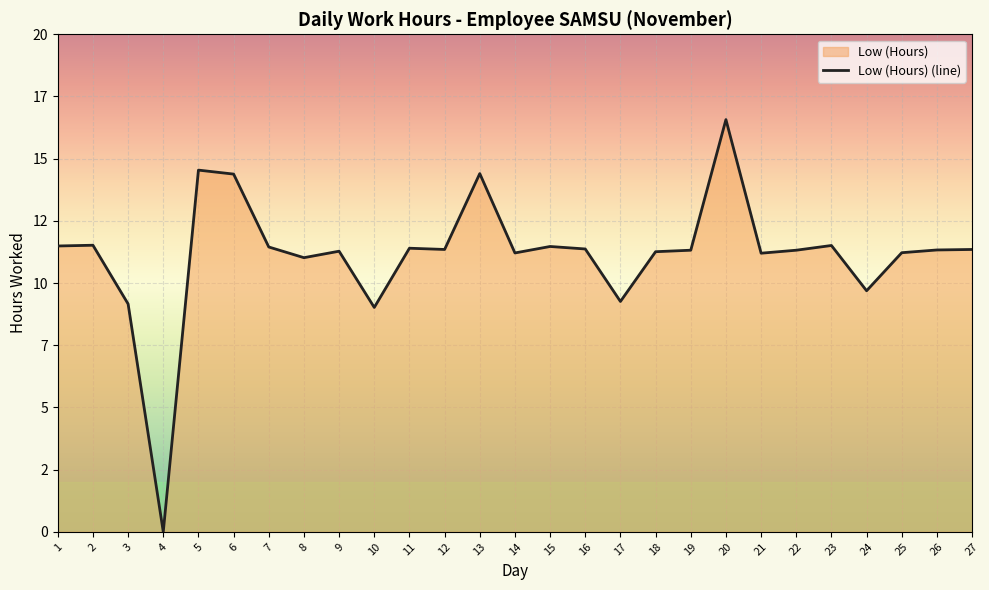

At which category does the chart reach its minimum across all series?

4